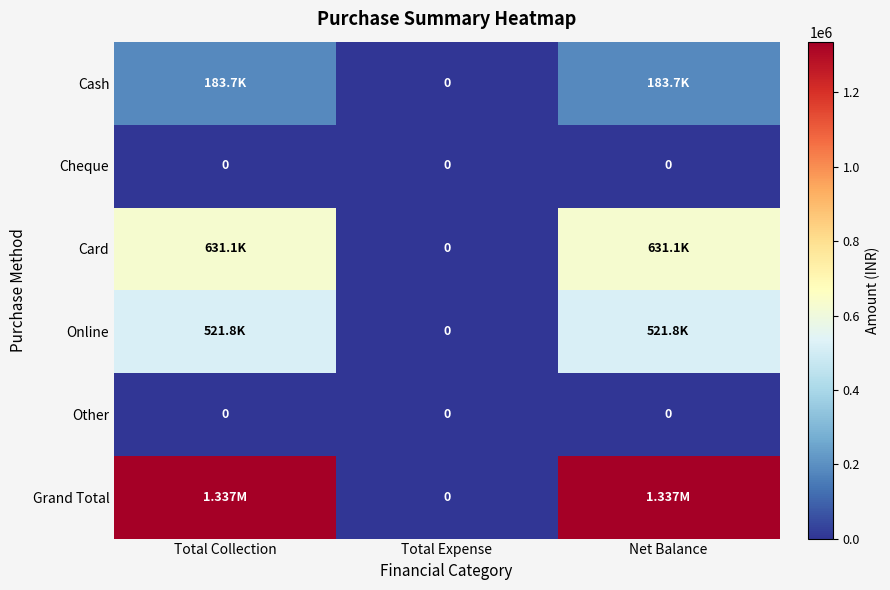

What is the average value of the Cash series?

122467